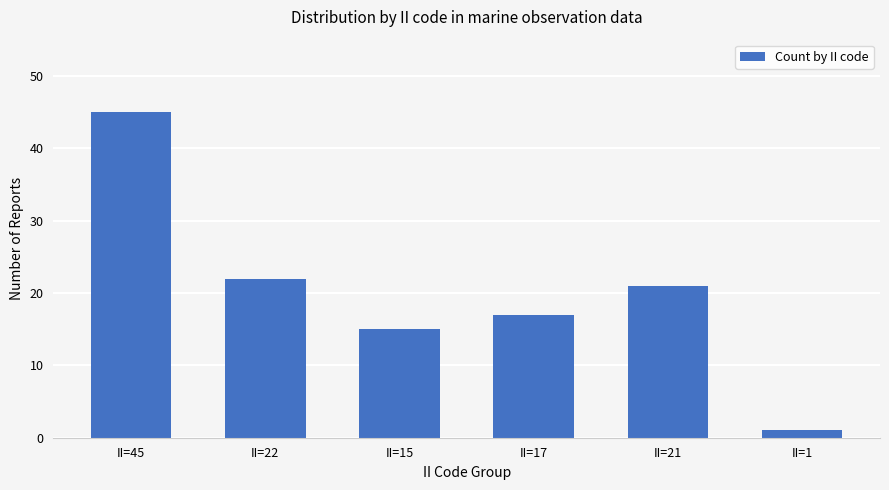

At which label does the data first exceed 21?

II=45